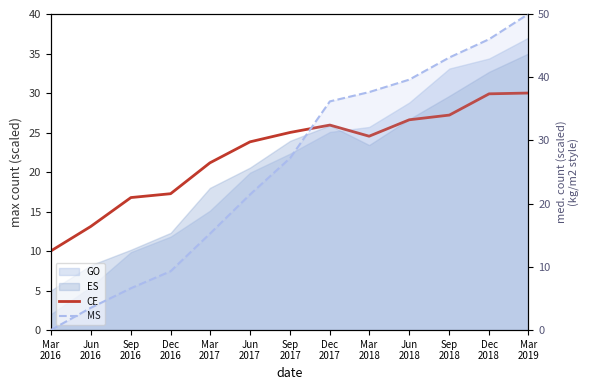

True or false: MS has a value of 37.1 at Jun
2017.

False